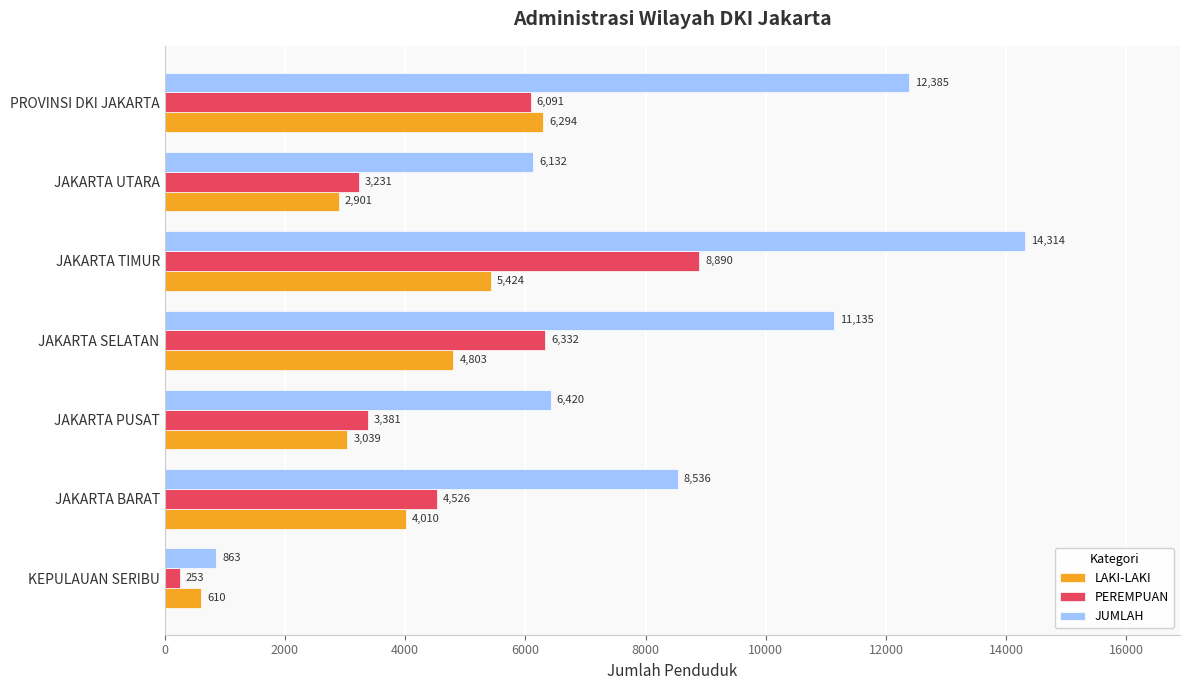

Which series has the largest range (max minus min)?

JUMLAH